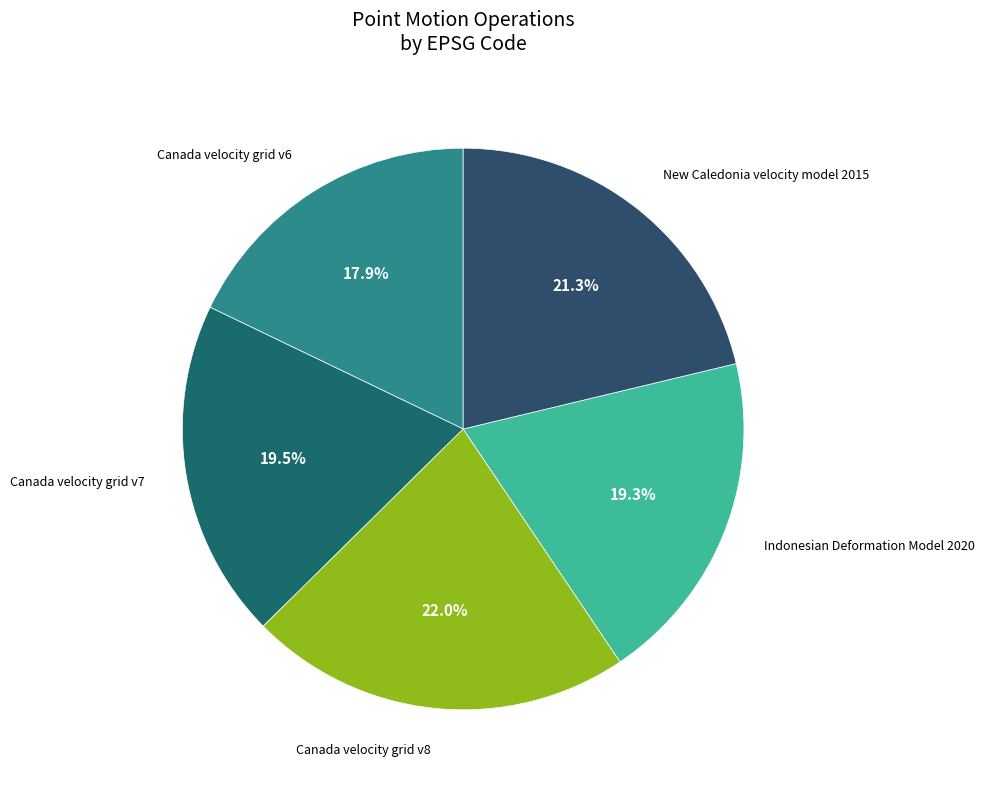

To the nearest percent, what is the average slice percentage?

20%